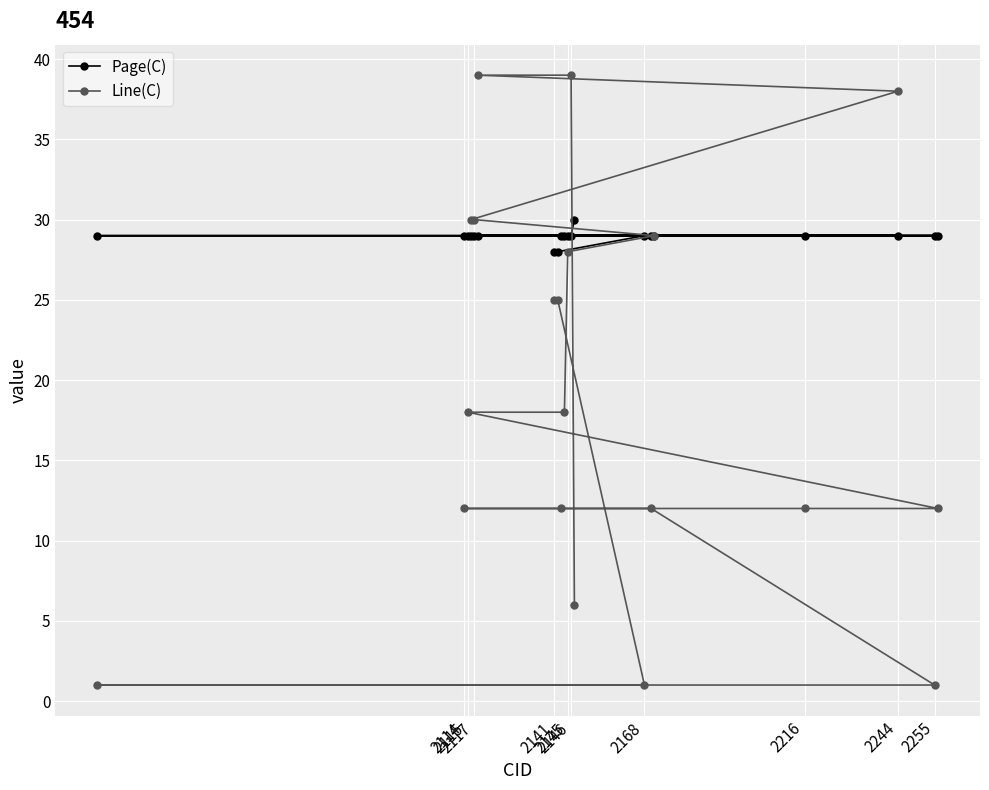

Which series has the largest total across all categories?

Page(C)